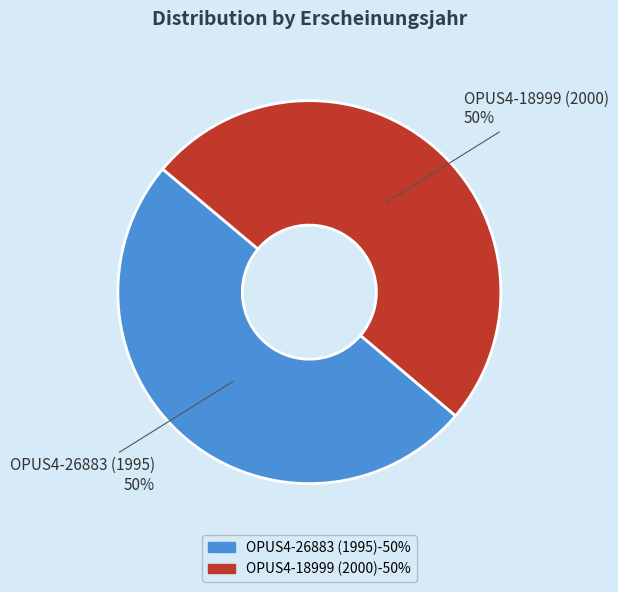

Count the number of slices in the pie.

2